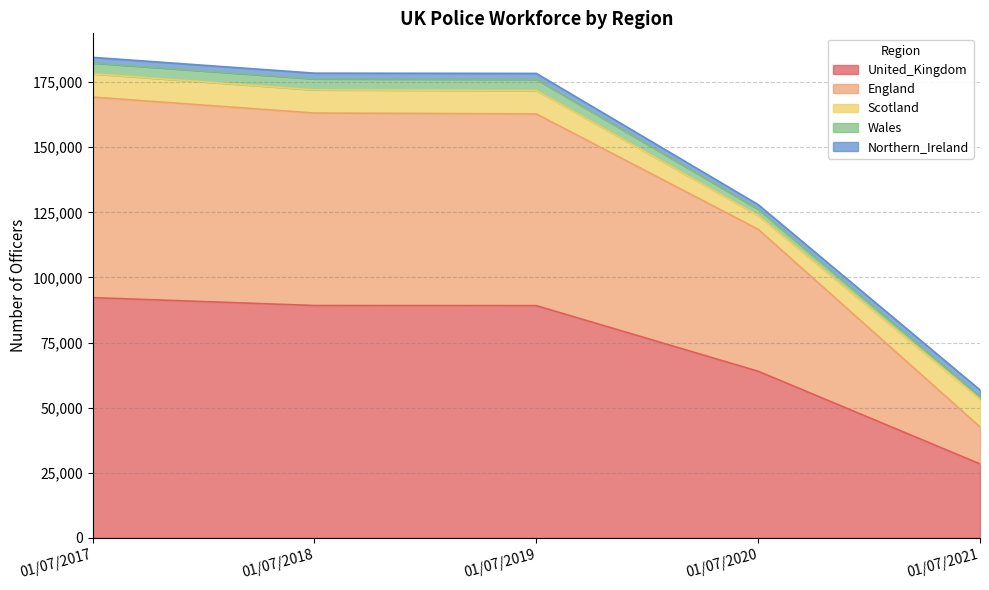

The value of England at 01/07/2017 is 169249.7. True or false?

True